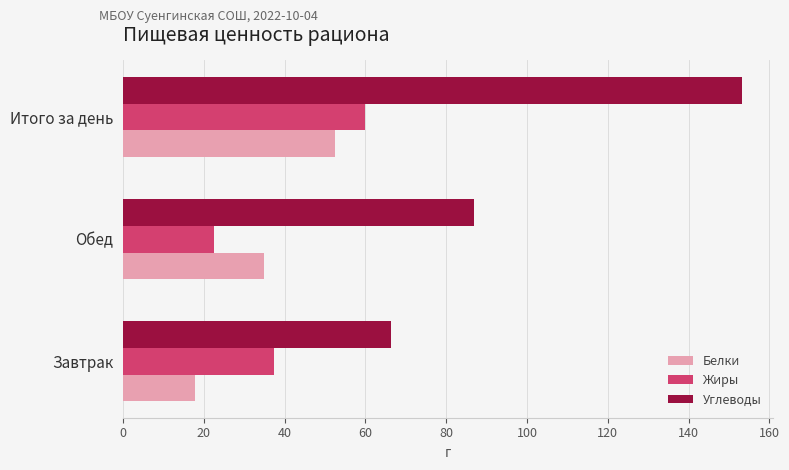

Where is Жиры nearest to the value 41?

Завтрак